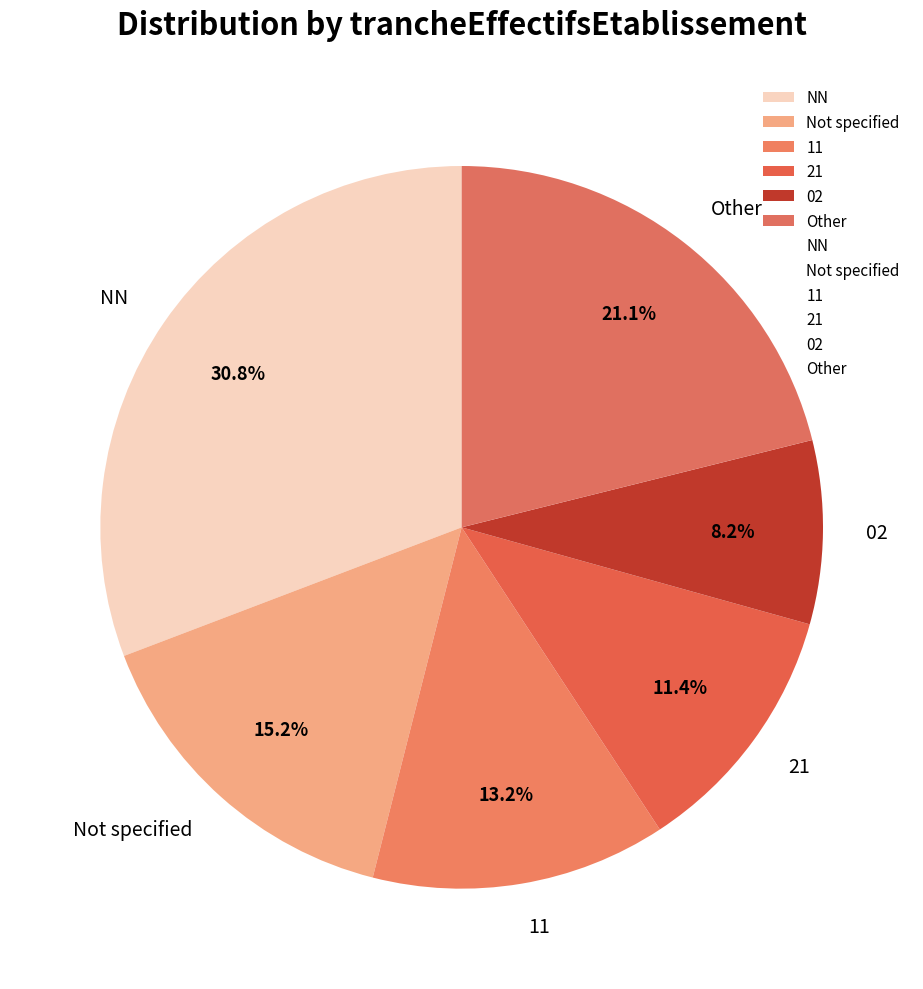

How many slices are in this pie chart?

6